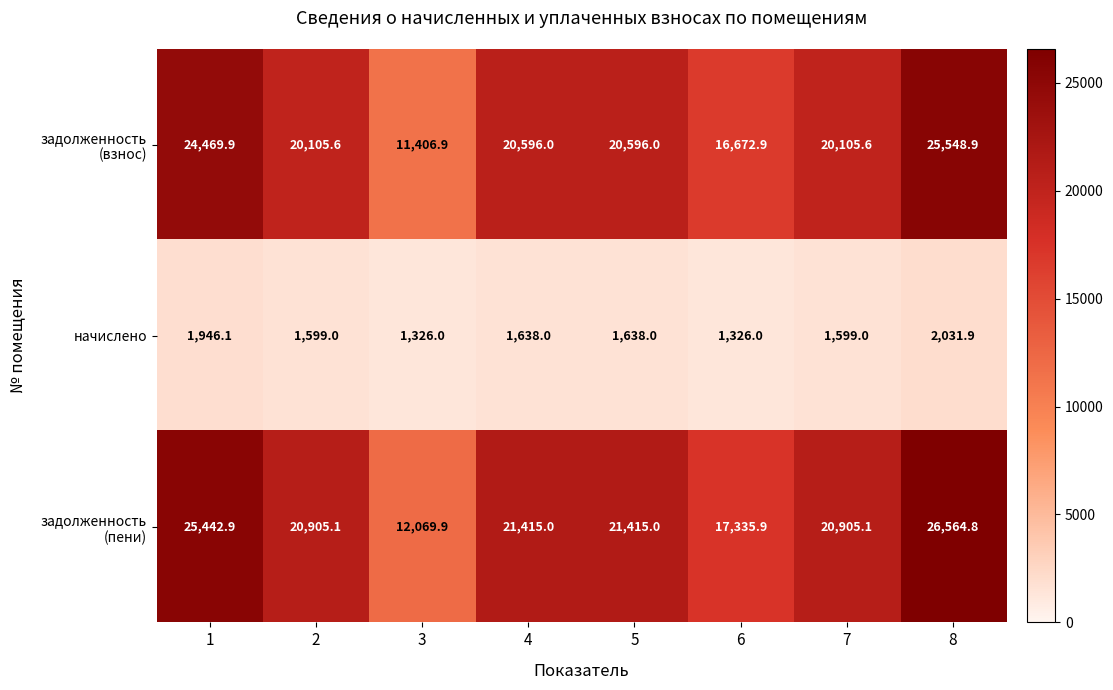

What is the total value across all series at 4?

43649.0